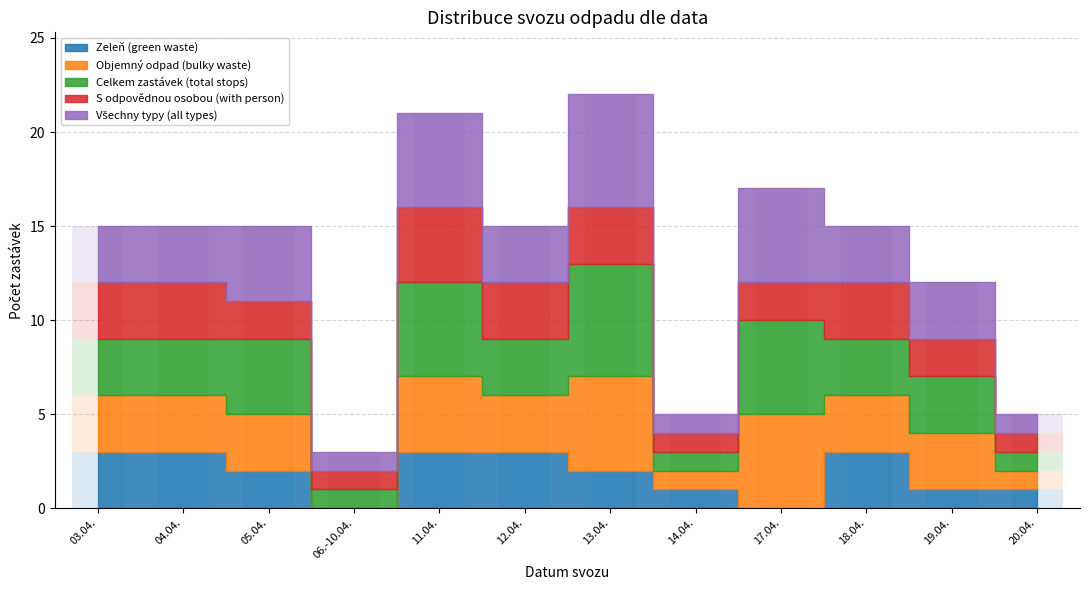

At how many categories does at least one series exceed 0?

12